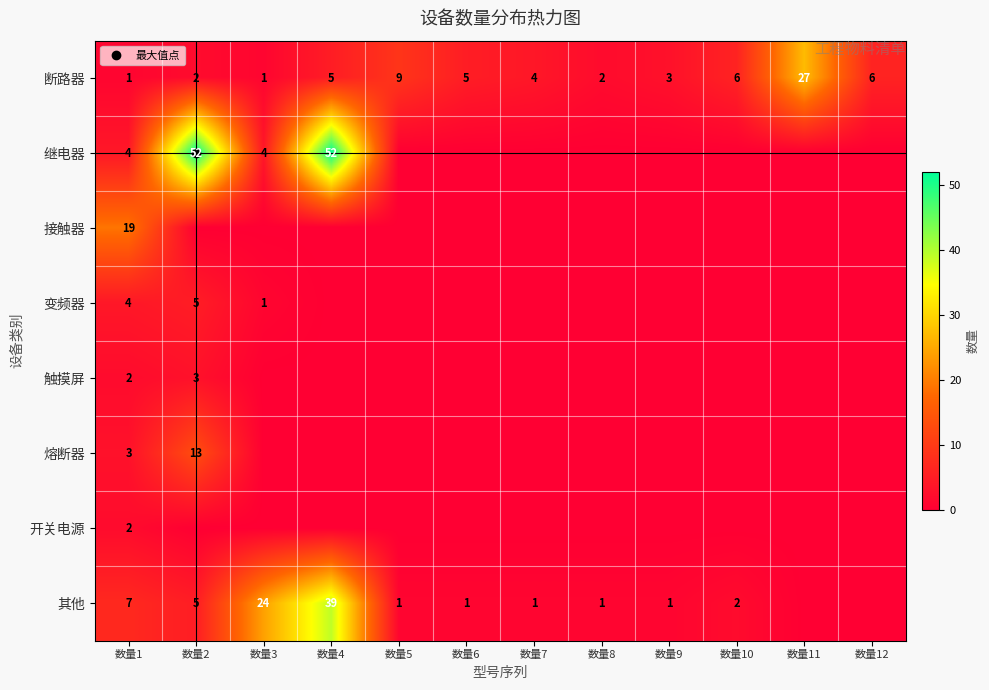

At which label does 断路器 reach its minimum?

数量1